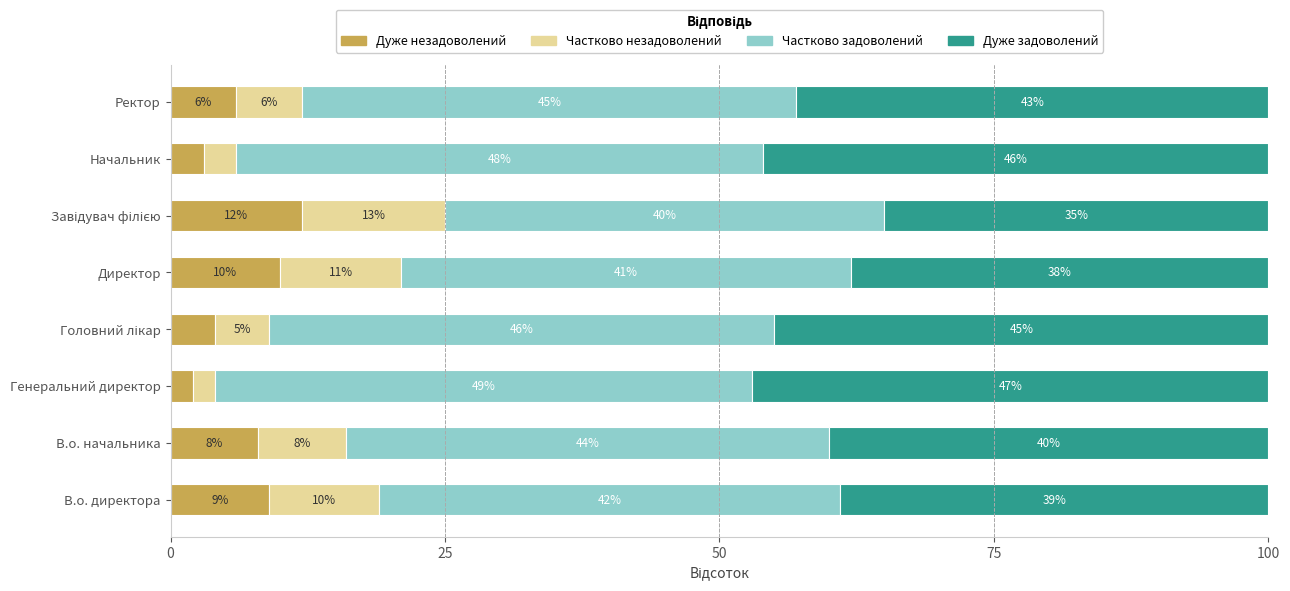

What is the total value across all series at Начальник?

100